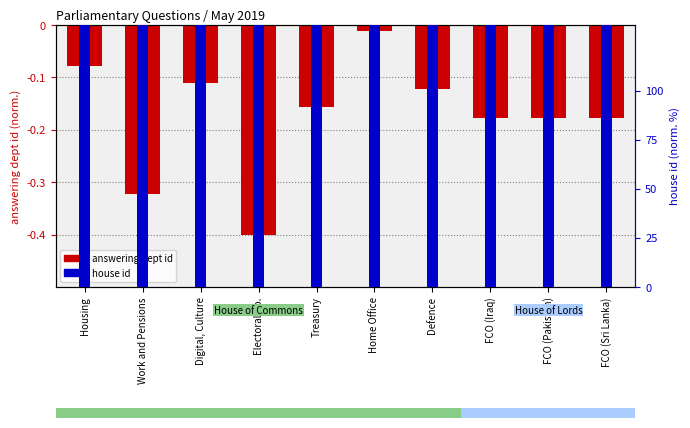

What is the label of the 5th bar from the left?

Treasury